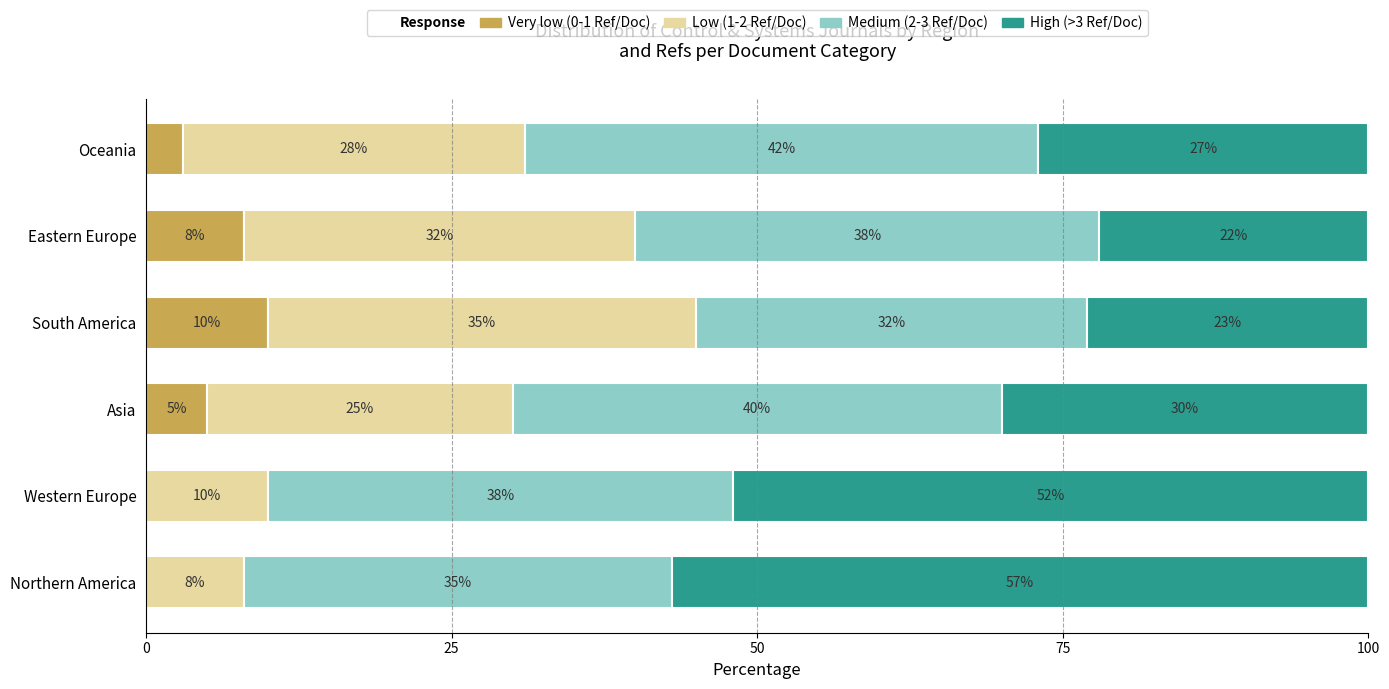

What value does the Very low (0-1 Ref/Doc) series have at Eastern Europe?

8